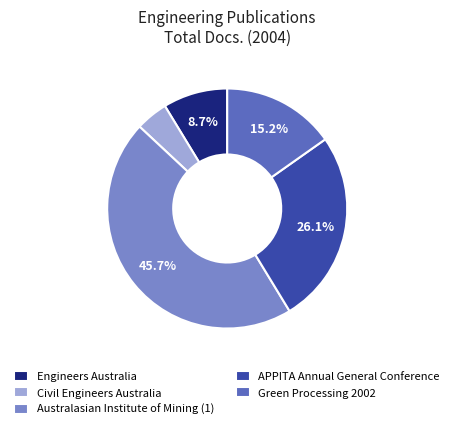

True or false: Australasian Institute of Mining (1) accounts for 46% of the total.

True